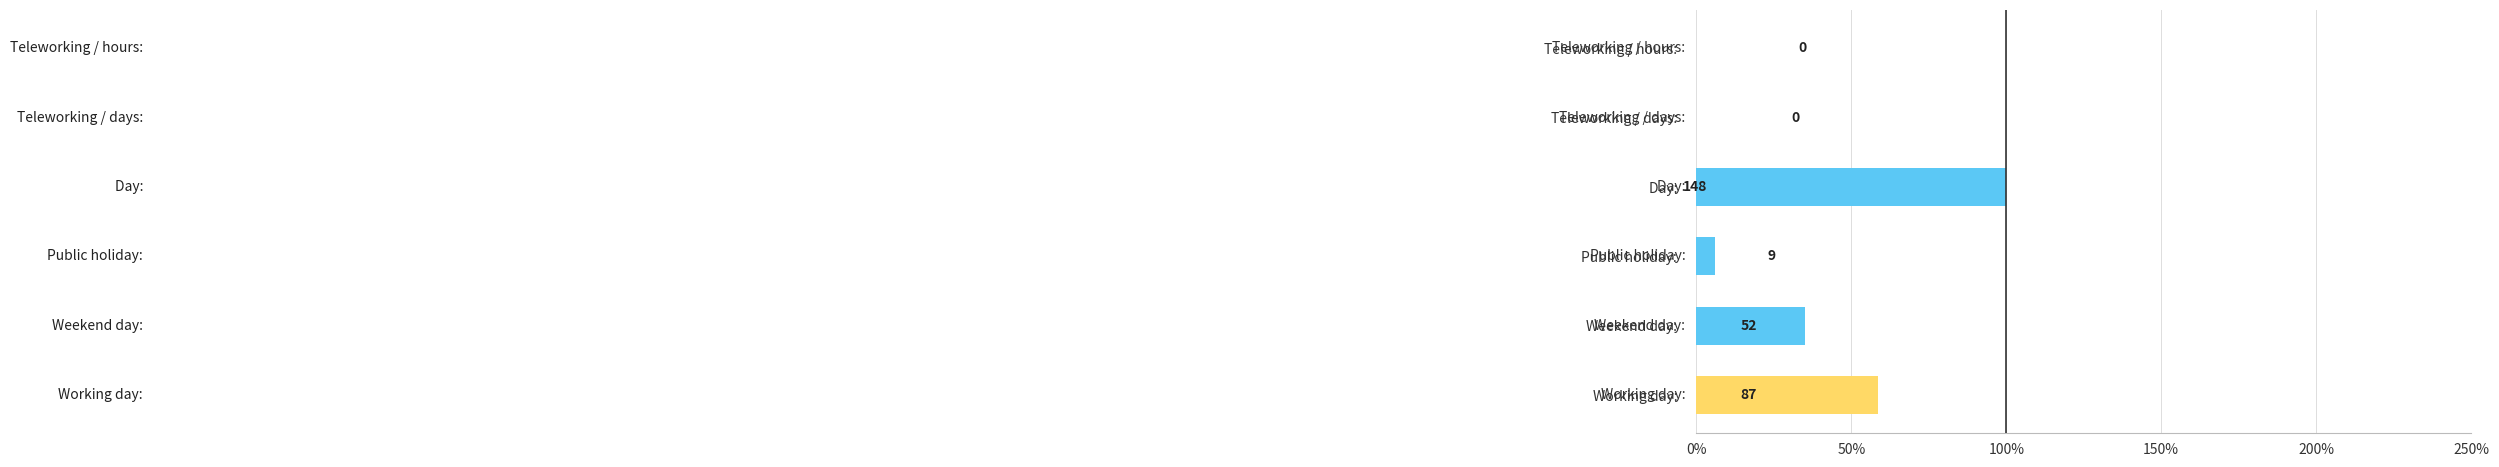

Reading bottom to top, list all the values displayed in this chart.

Working day: =58.8	Weekend day: =35.1	Public holiday: =6.1	Day: =100.0	Teleworking / days: =0.0	Teleworking / hours: =0.0